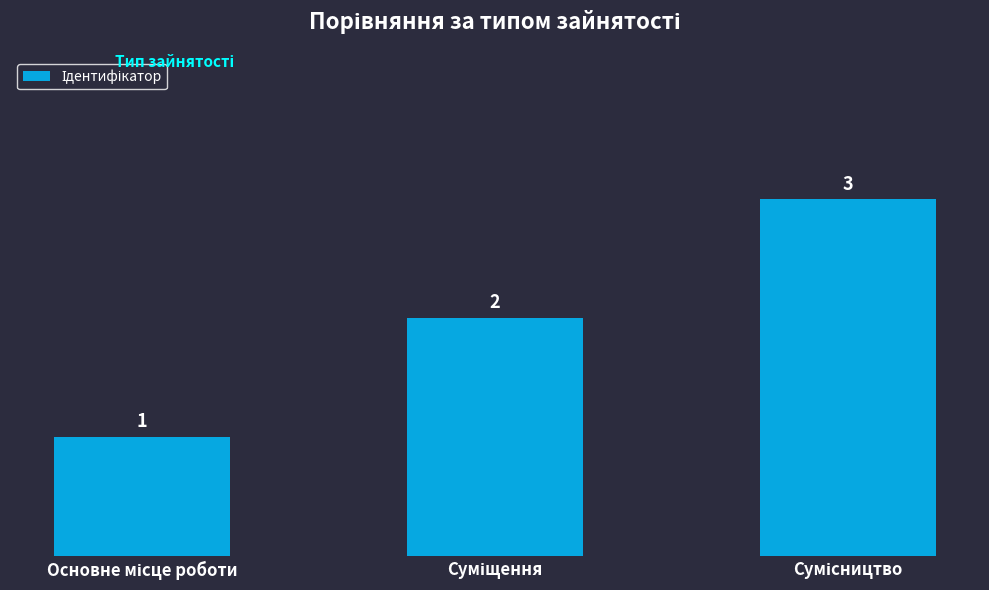

What is the value of the 3rd bar from the left?

3